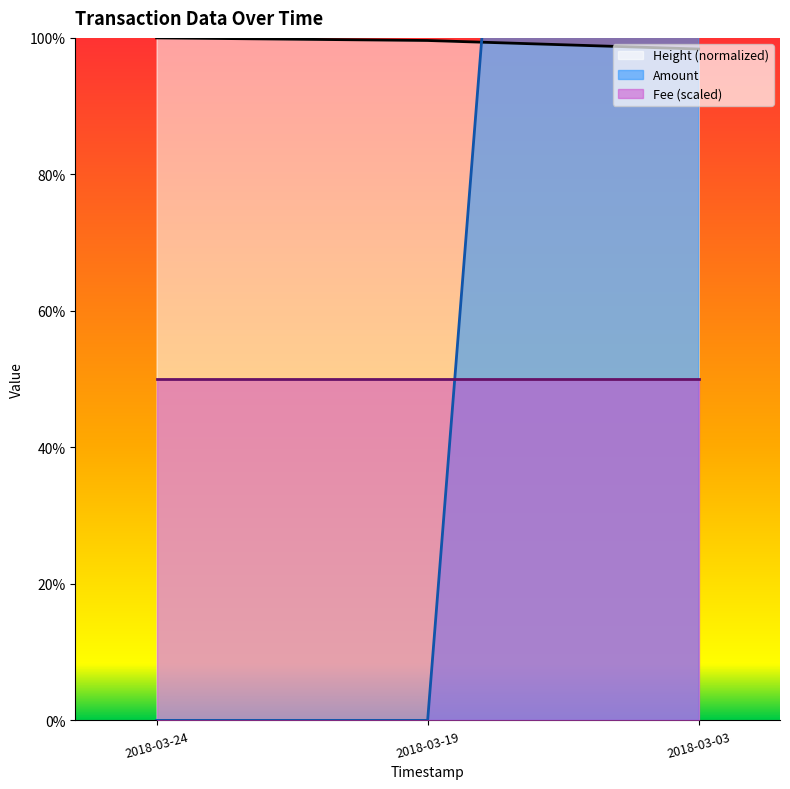

At which label does Height_norm reach its minimum?

2018-03-03